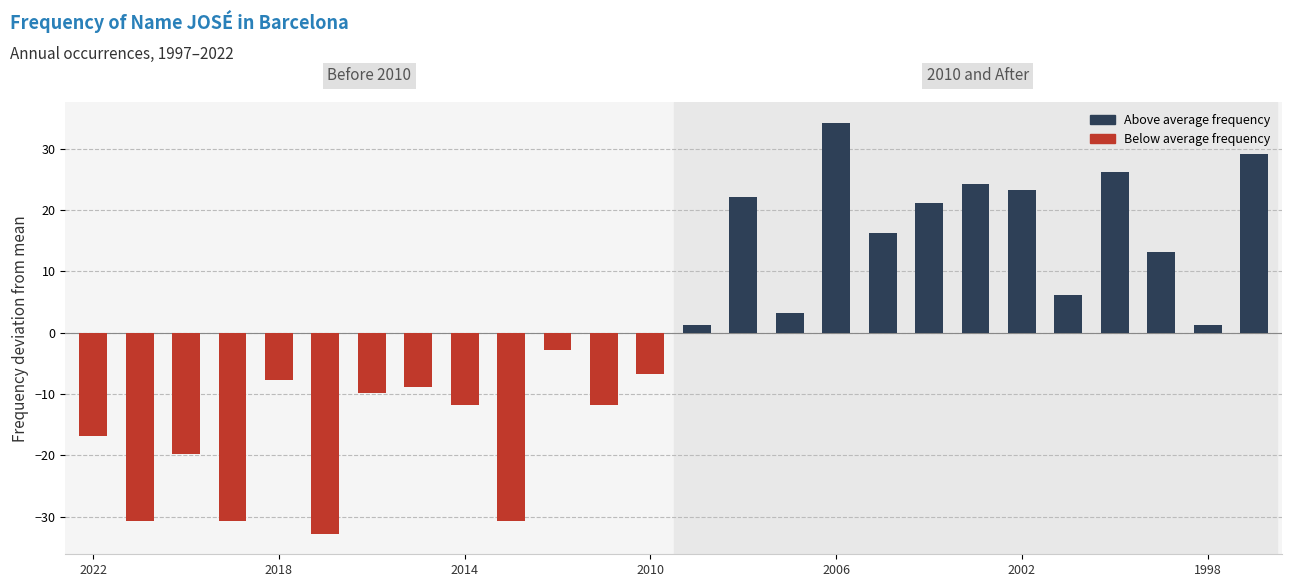

How many bars are there in total?

26